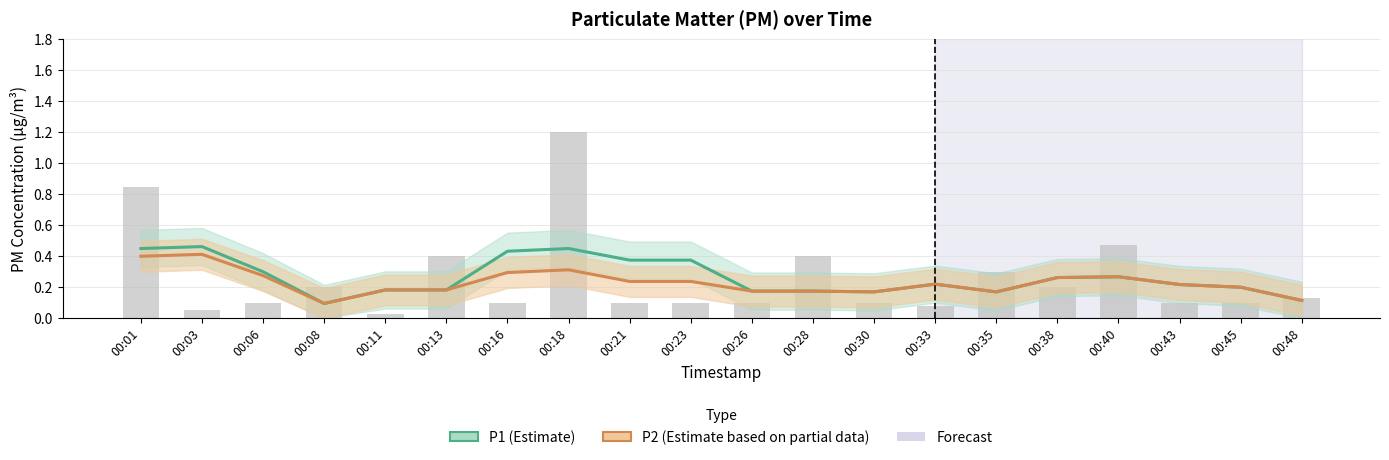

Is the value of P1 (Estimate) at 00:45 greater than the value of P2 (Estimate based on partial data) at 00:48?

Yes